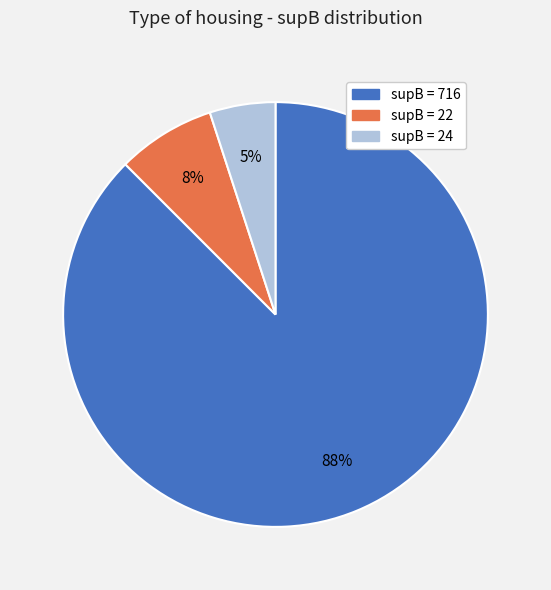

What percentage is the supB = 24 slice, to the nearest percent?

5%